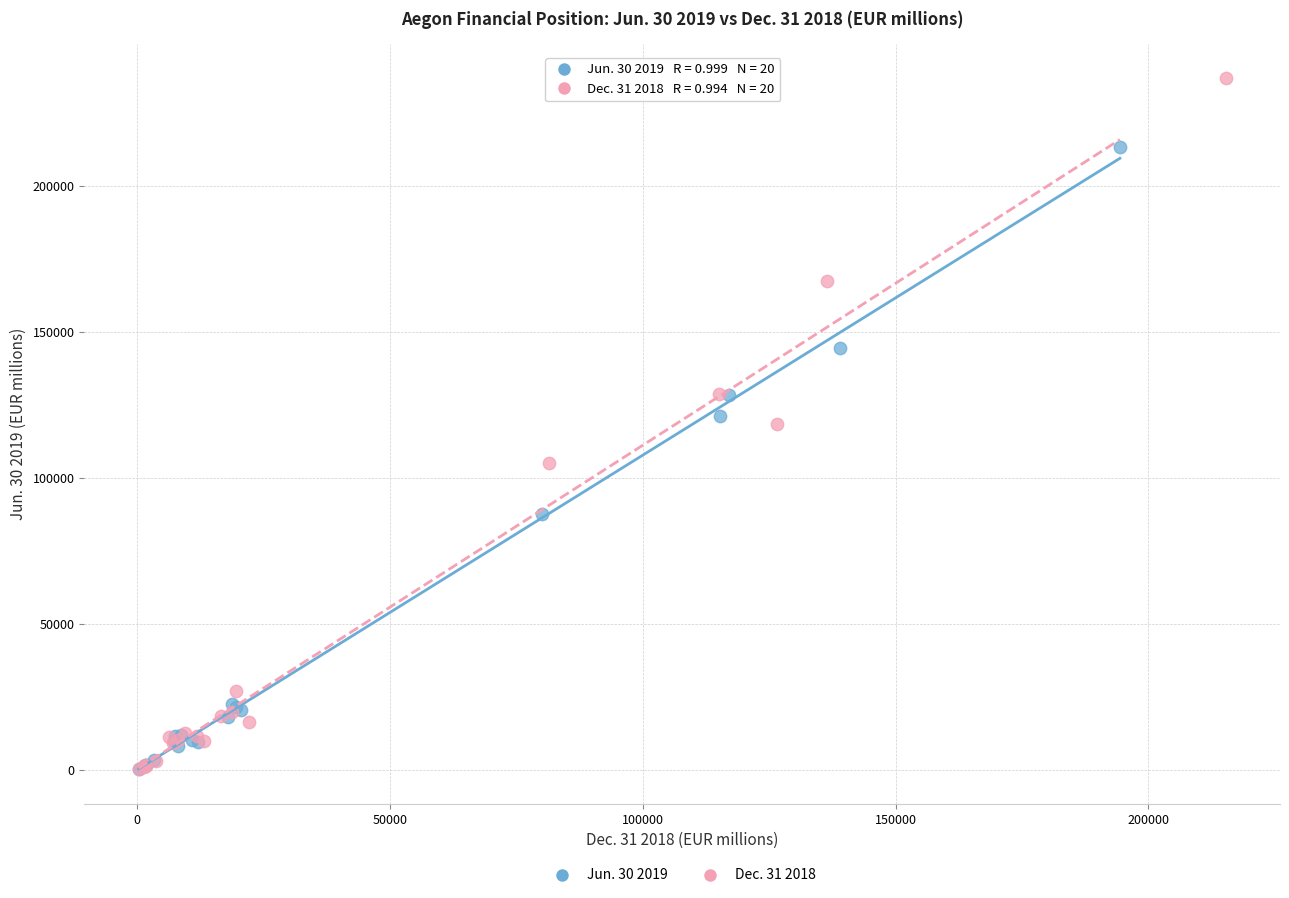

Which series has the largest Y range (max minus min)?

Dec. 31 2018